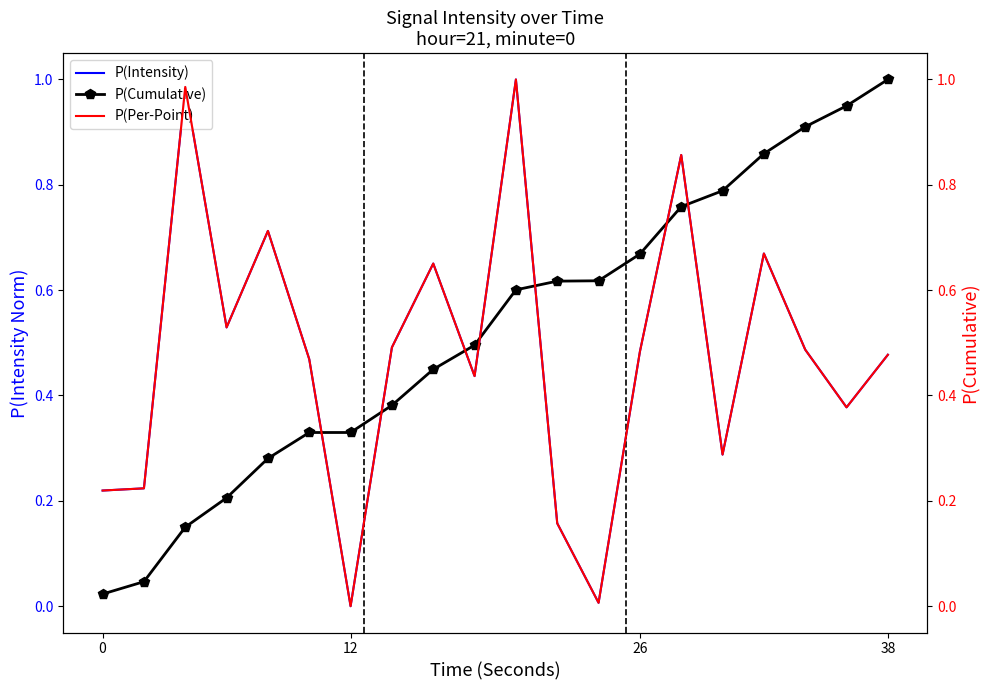

Which series has the largest total across all categories?

P(Cumulative)